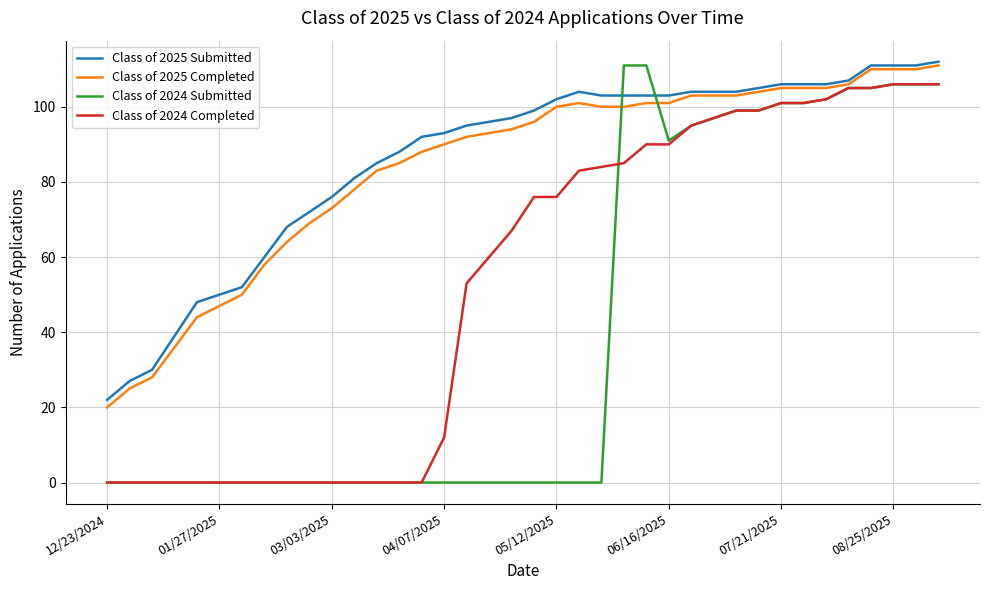

What is the difference between the second highest and minimum values in the Class of 2025 Completed series?

90